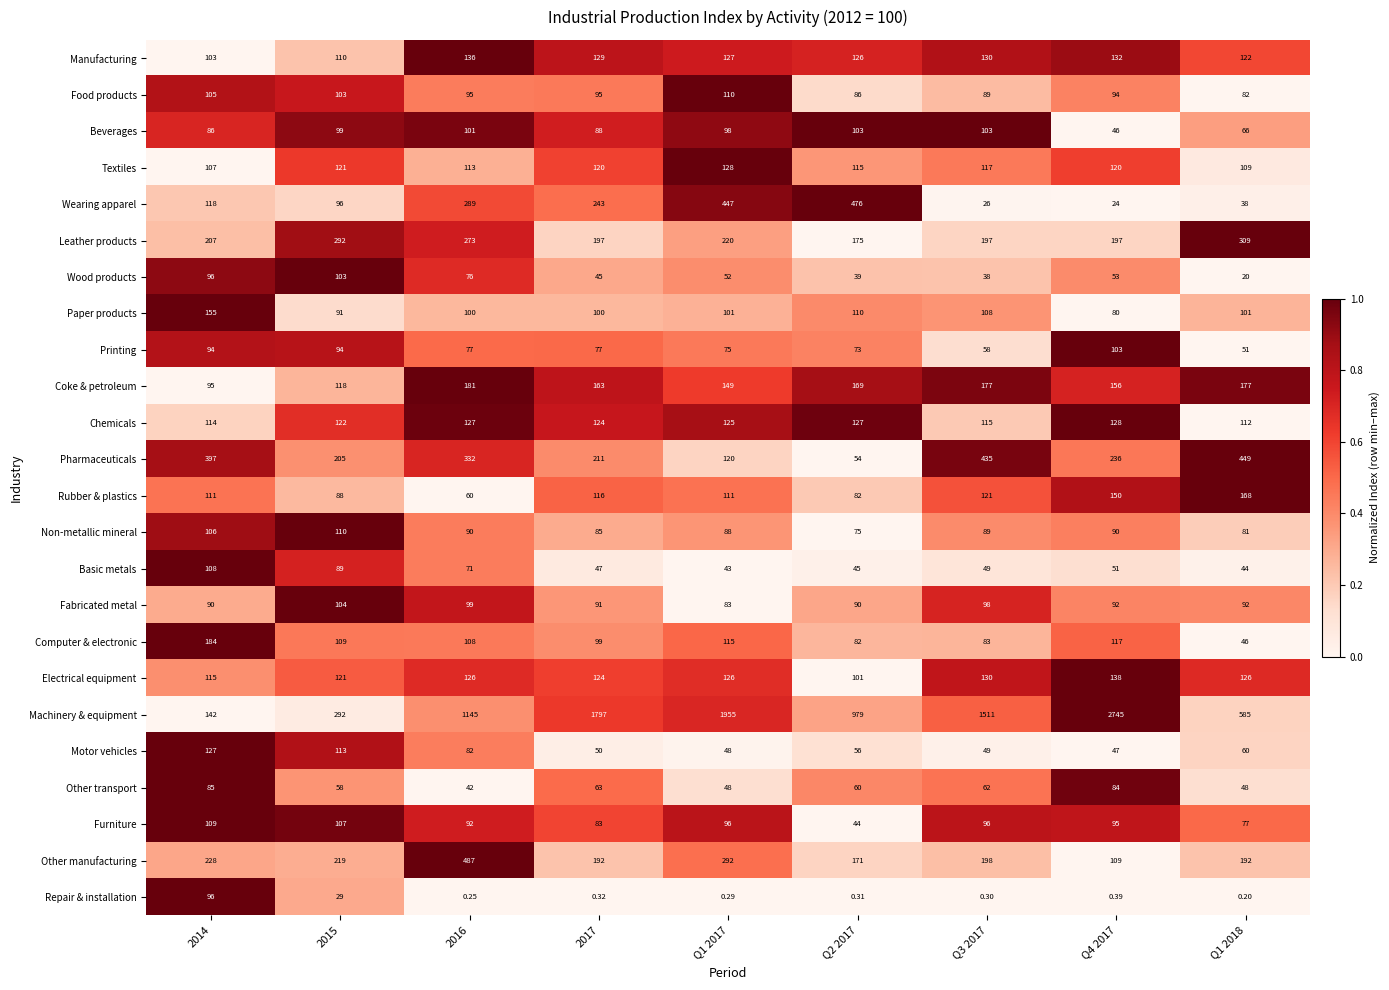

Which series has the largest total across all categories?

Machinery & equipment